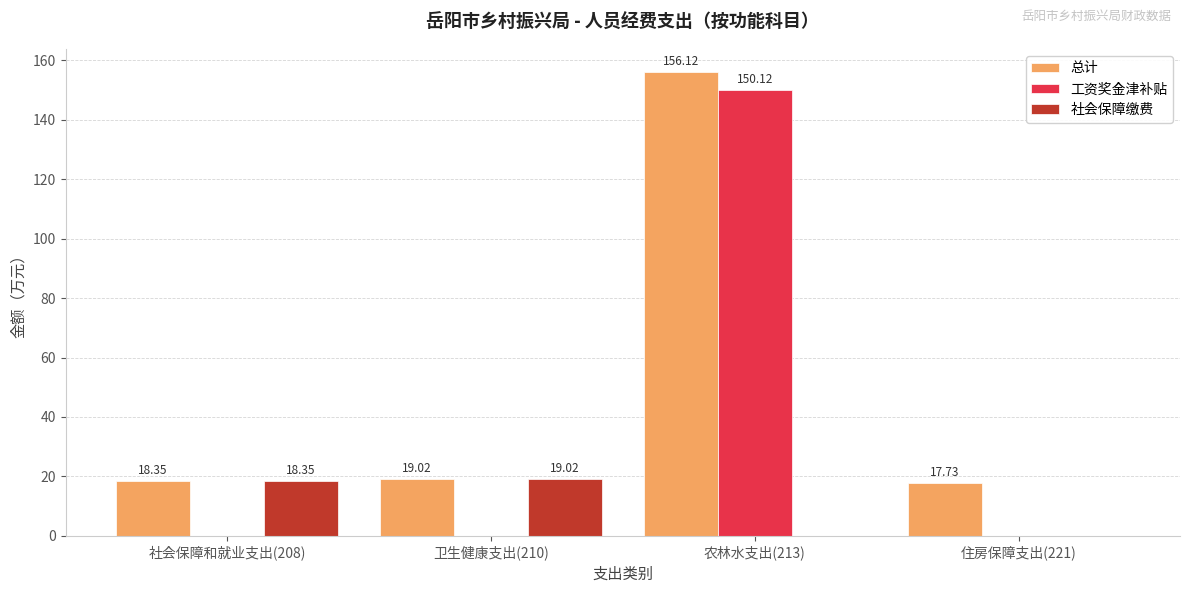

Which series changed the most between 卫生健康支出(210) and 农林水支出(213)?

工资奖金津补贴